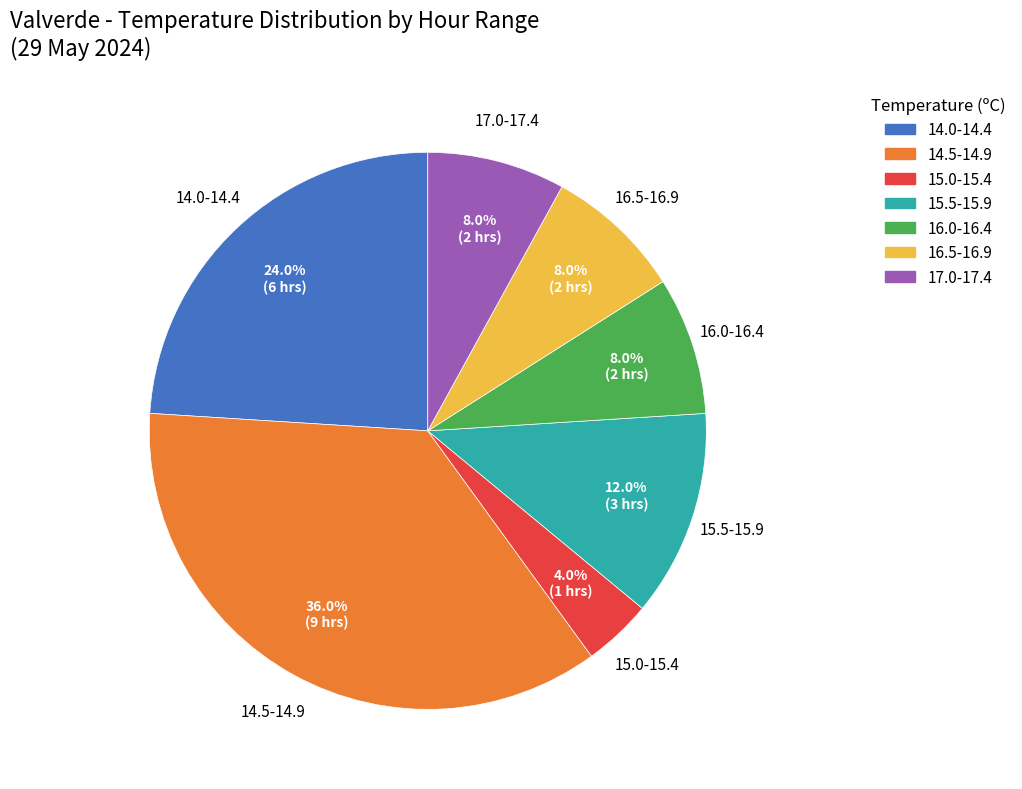

Combined, what portion of the pie is 15.5-15.9 and 16.0-16.4?

20.0%